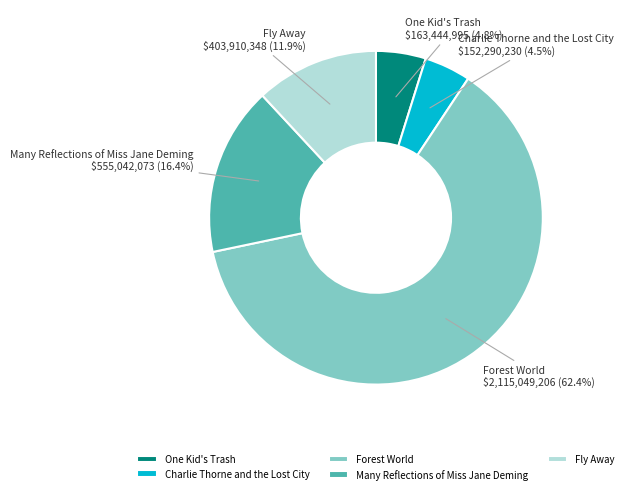

True or false: One Kid's Trash accounts for 5% of the total.

True